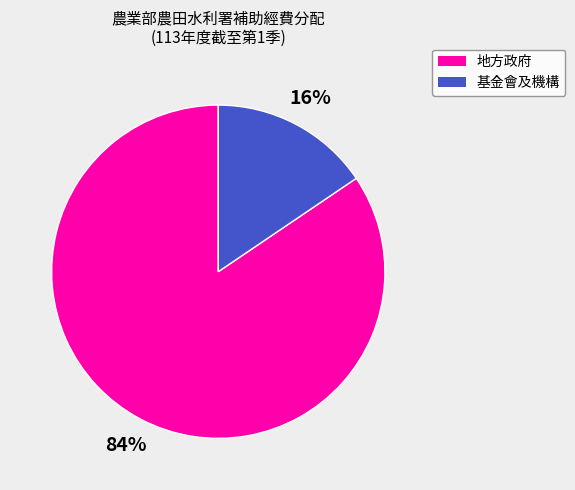

Is there any slice that represents more than half of the pie?

Yes